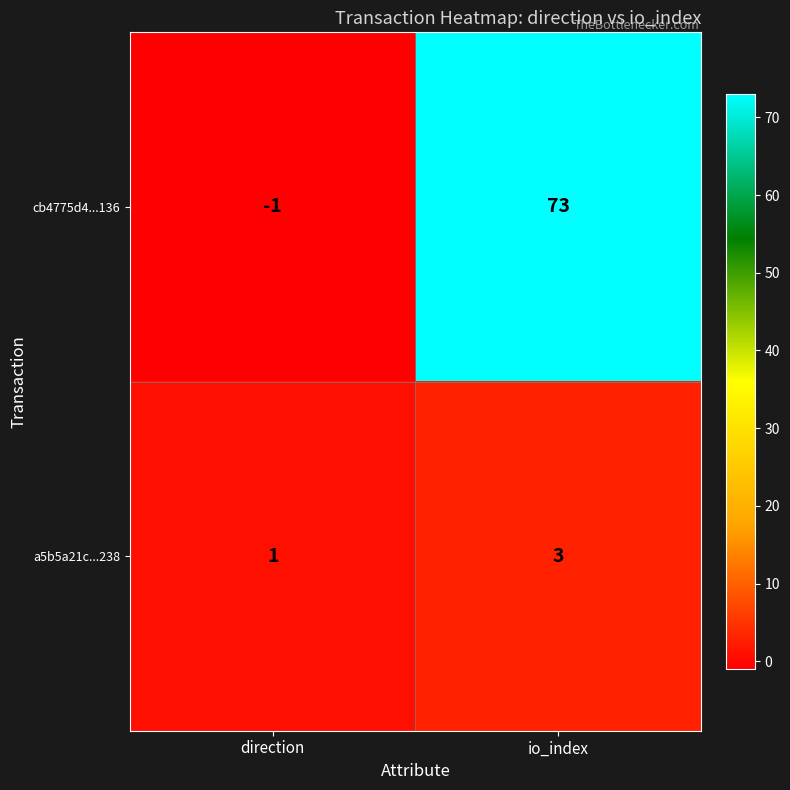

What is the sum of the a5b5a21c...238 values at direction and io_index?

4